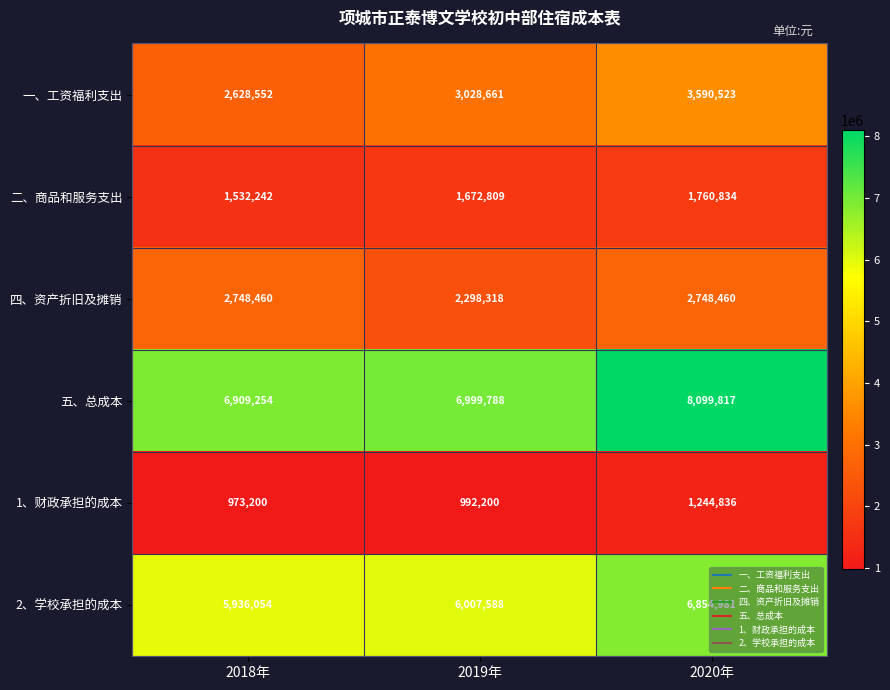

At which label is 1、财政承担的成本 closest to 1109018?

2019年